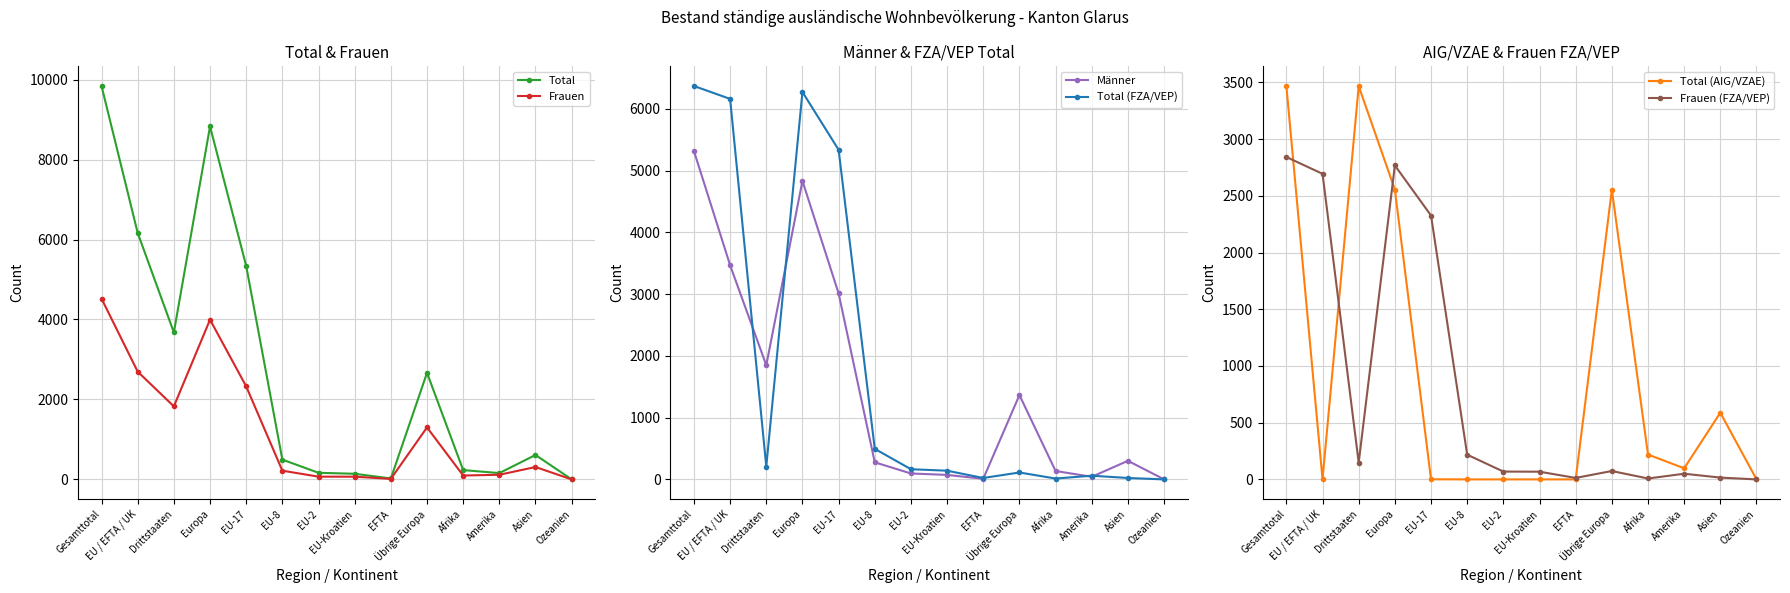

What is the label of the 2nd point from the right?

Asien